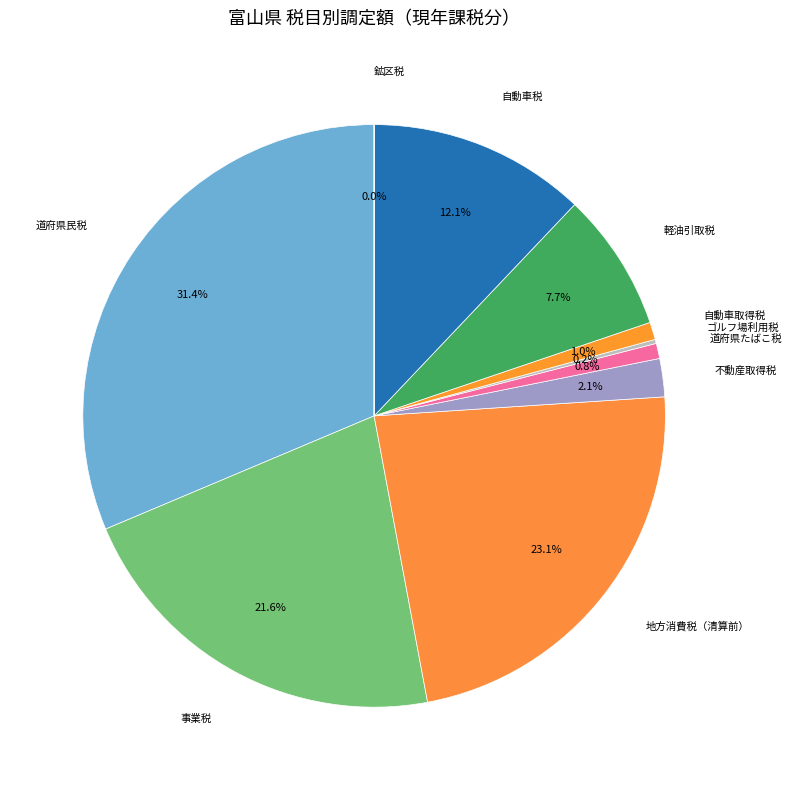

To the nearest percent, what is the difference between the 自動車税 and 軽油引取税 slice percentages?

4%